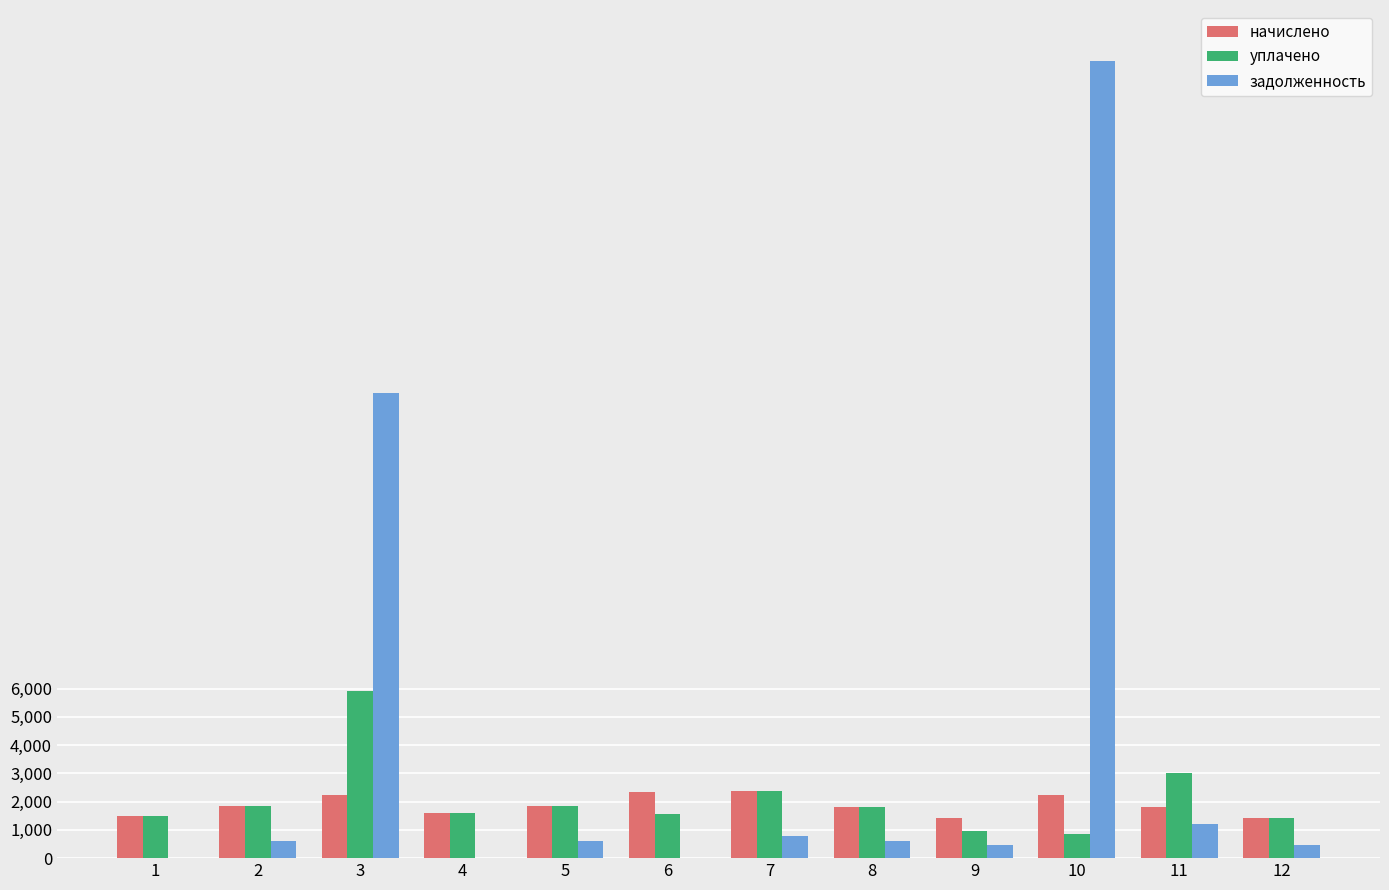

What is the highest value of the начислено series?

2368.2